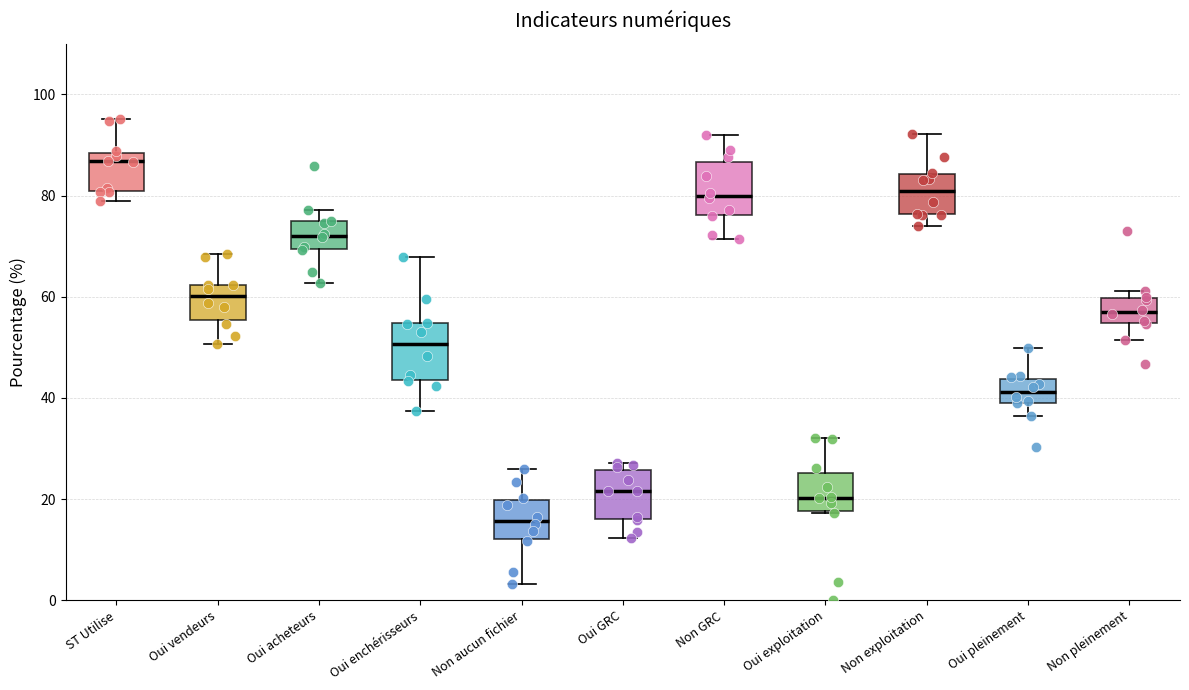

Reading left to right, transcribe this box plot: for each box, give where its median line is, the range the box spans, and where its two whiskers end, as read against the y-axis. The values are not printed on the chart, so give them approximately, as read against the axis.

ST Utilise: median 86, box 80 to 88, whiskers 78 to 96
Oui vendeurs: median 60, box 56 to 62, whiskers 50 to 68
Oui acheteurs: median 72, box 70 to 74, whiskers 62 to 78
Oui enchérisseurs: median 50, box 44 to 54, whiskers 38 to 68
Non aucun fichier: median 16, box 12 to 20, whiskers 4 to 26
Oui GRC: median 22, box 16 to 26, whiskers 12 to 28
Non GRC: median 80, box 76 to 86, whiskers 72 to 92
Oui exploitation: median 20, box 18 to 26, whiskers 18 to 32
Non exploitation: median 80, box 76 to 84, whiskers 74 to 92
Oui pleinement: median 42, box 40 to 44, whiskers 36 to 50
Non pleinement: median 58, box 54 to 60, whiskers 52 to 62